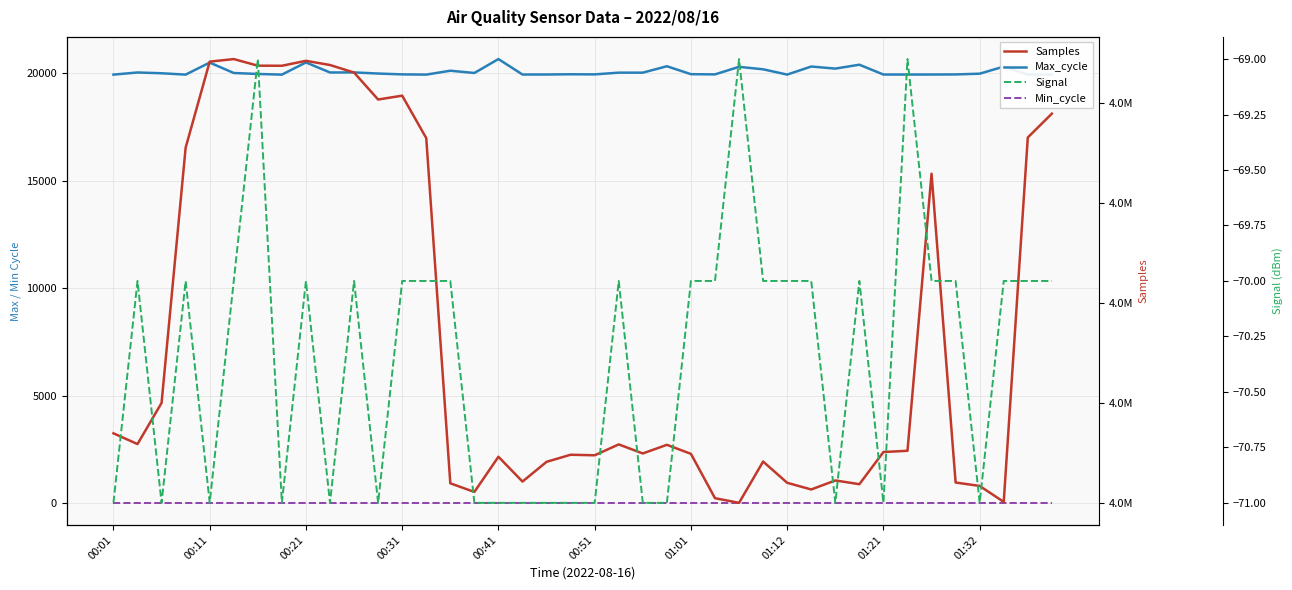

What is the average value of the Min_cycle series?

29